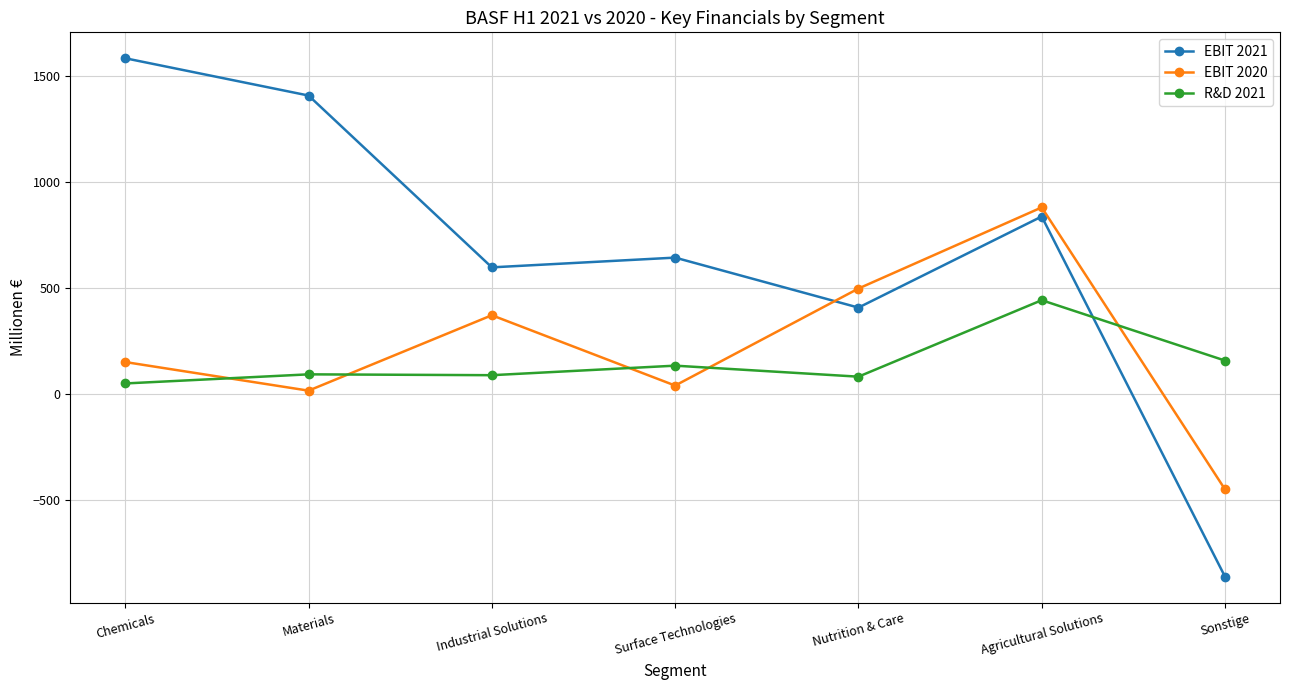

What is the approximate value of EBIT 2021 at Sonstige?

-861